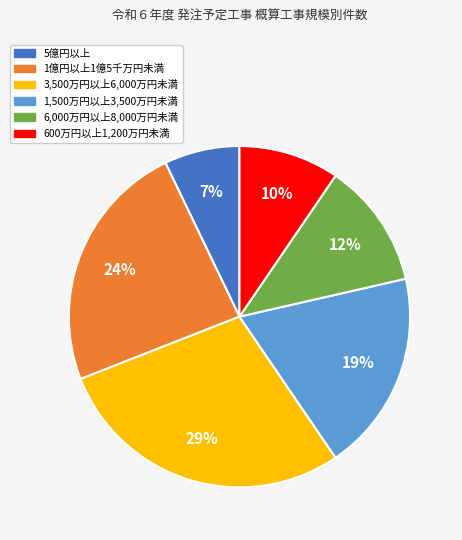

What percentage is the 3,500万円以上6,000万円未満 slice, to the nearest percent?

29%